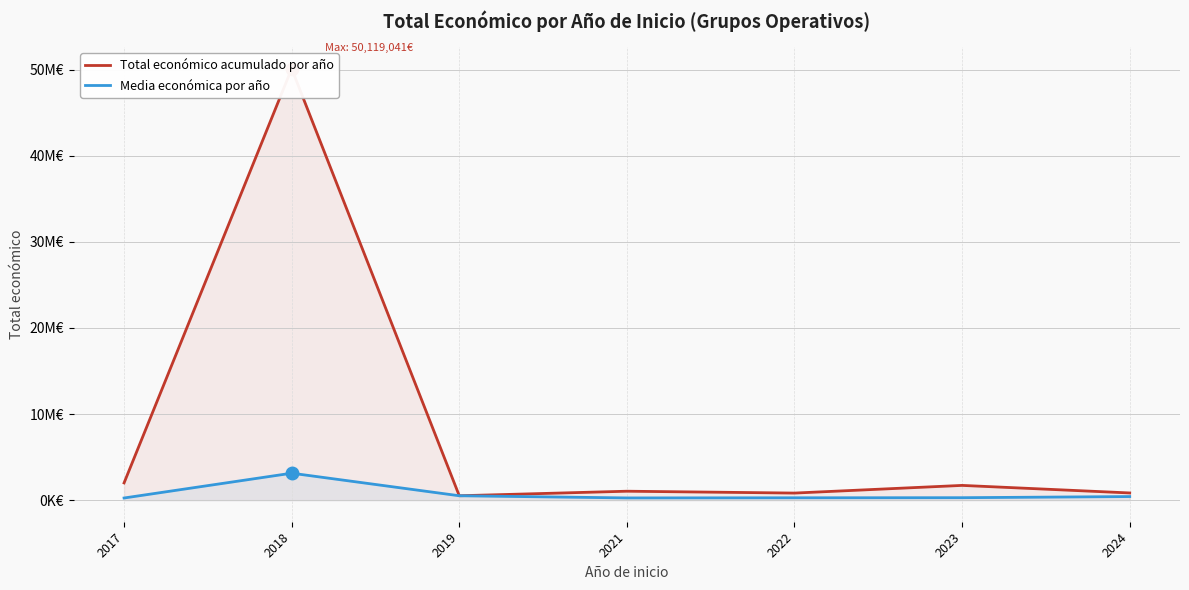

At which category does Total económico acumulado por año reach its first local valley?

2019